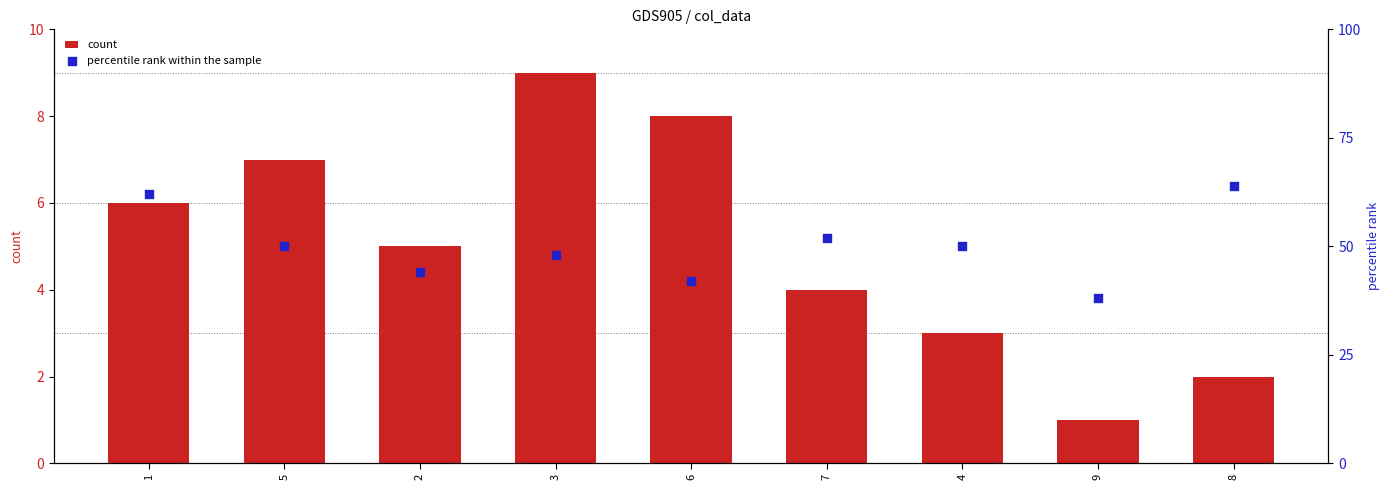

Is the value of percentile rank within the sample at 4 greater than the value of count at 9?

Yes